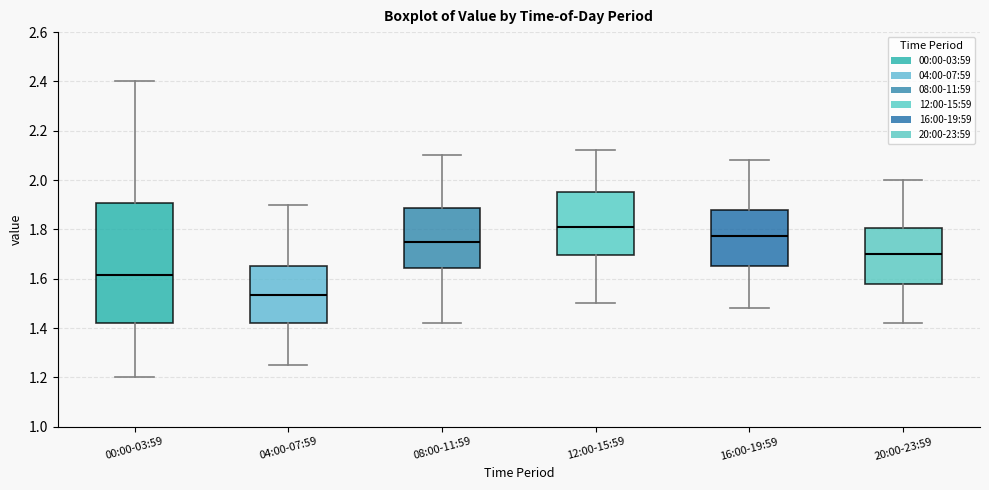

Where does the lower whisker of the box for 04:00-07:59 end on the y-axis? The values are not printed on the chart, so give them approximately, as read against the axis.

1.26